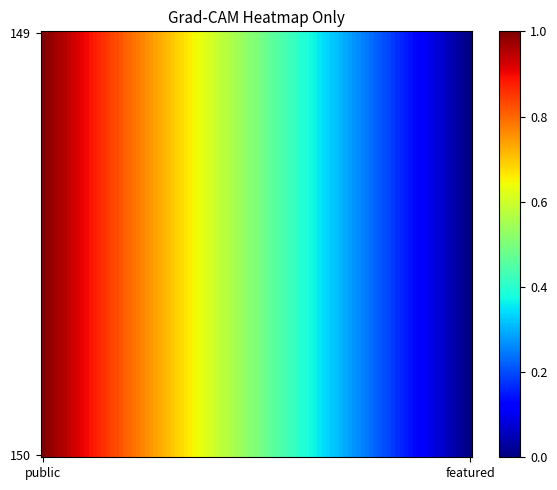

Which series has the largest range (max minus min)?

150